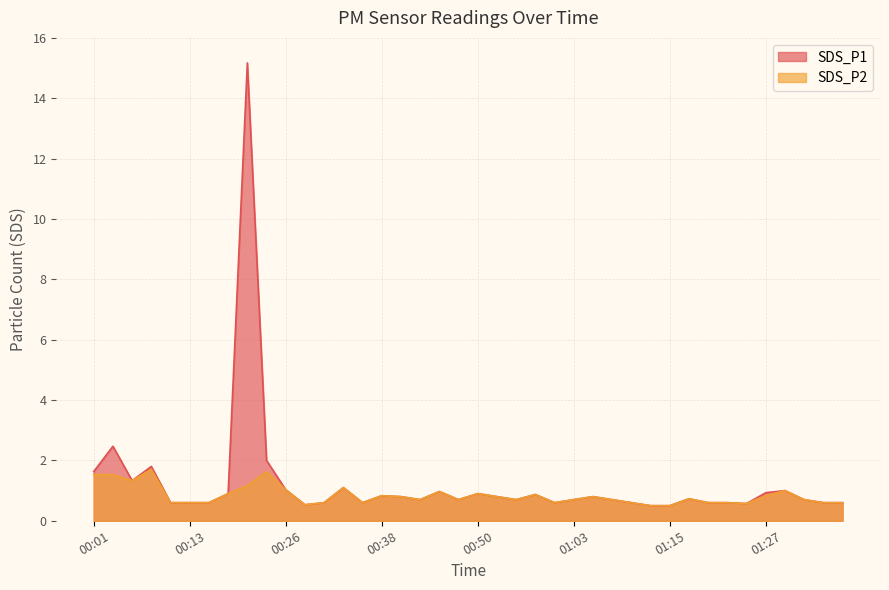

Is the value of SDS_P1 at 00:21 greater than the value of SDS_P2 at 00:45?

Yes